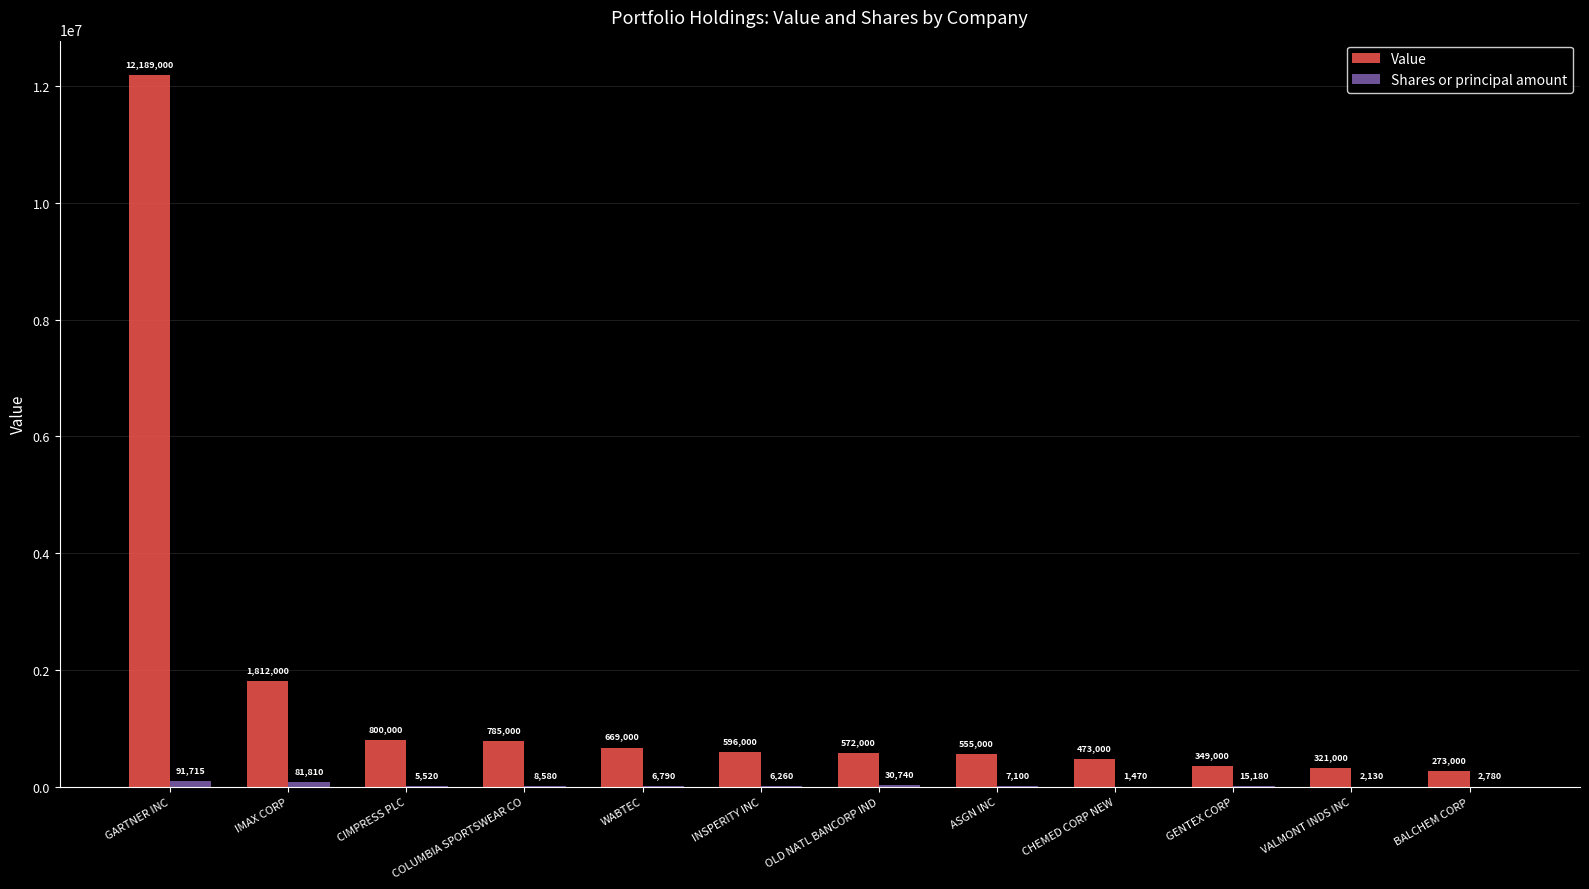

What is the maximum value for Value?

12189000